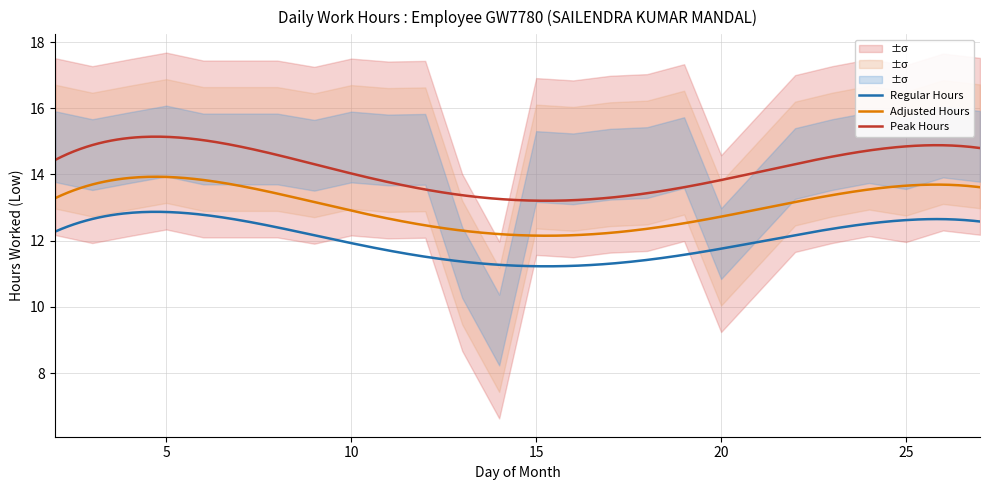

Where does the data first go above 14?

2